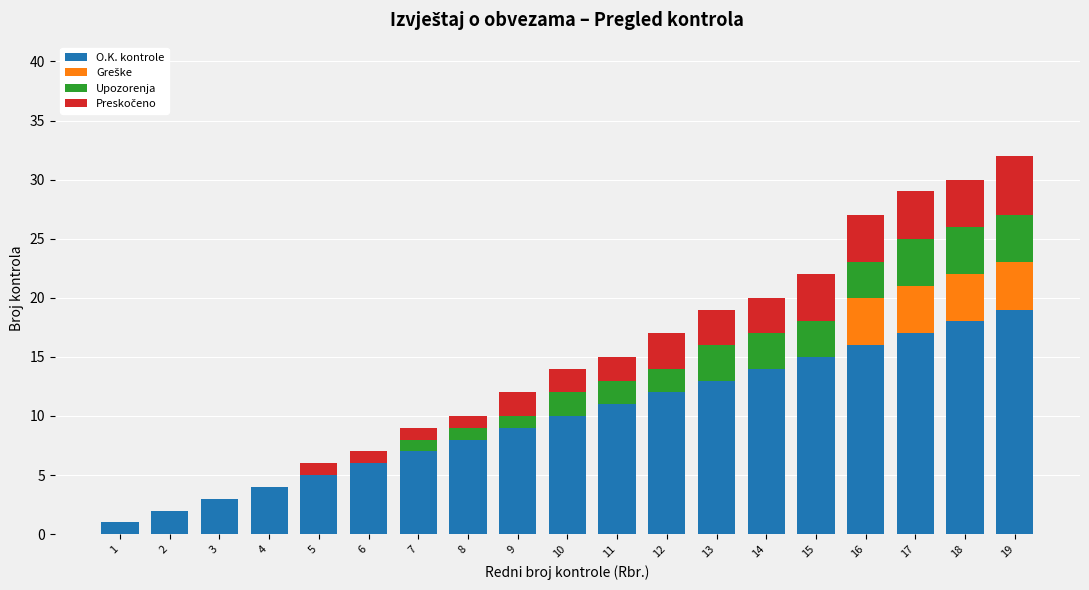

How many distinct data groups are displayed?

4